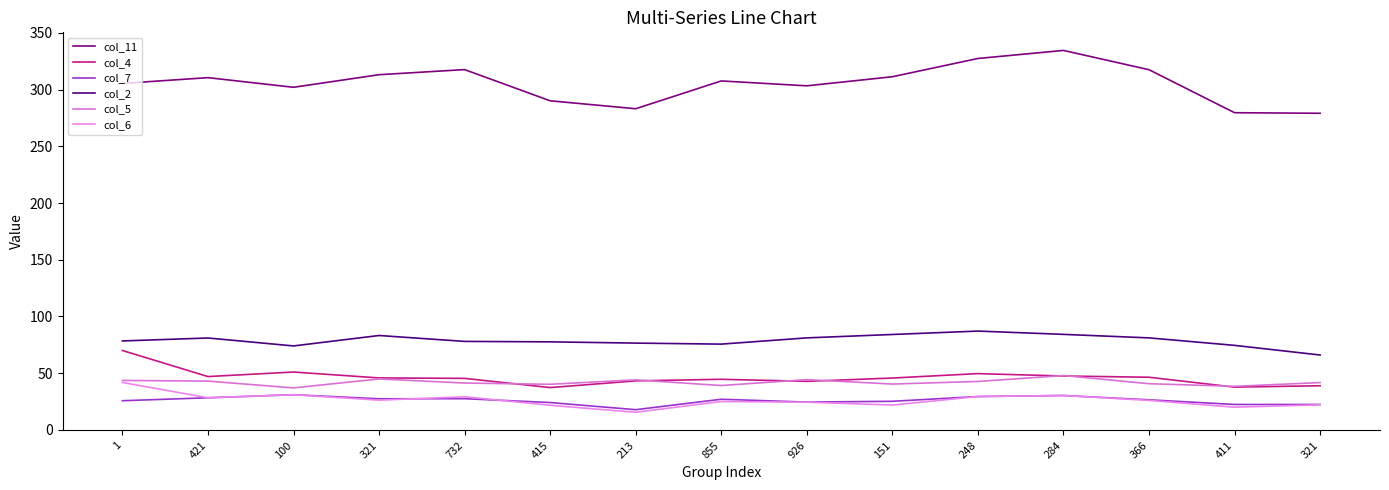

What is the total value across all series at 1?

564.9